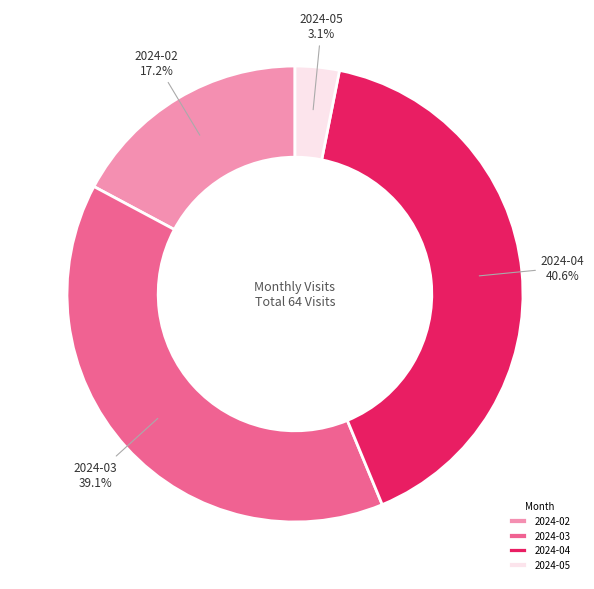

What percentage do 2024-04 and 2024-02 together represent?

57.8%